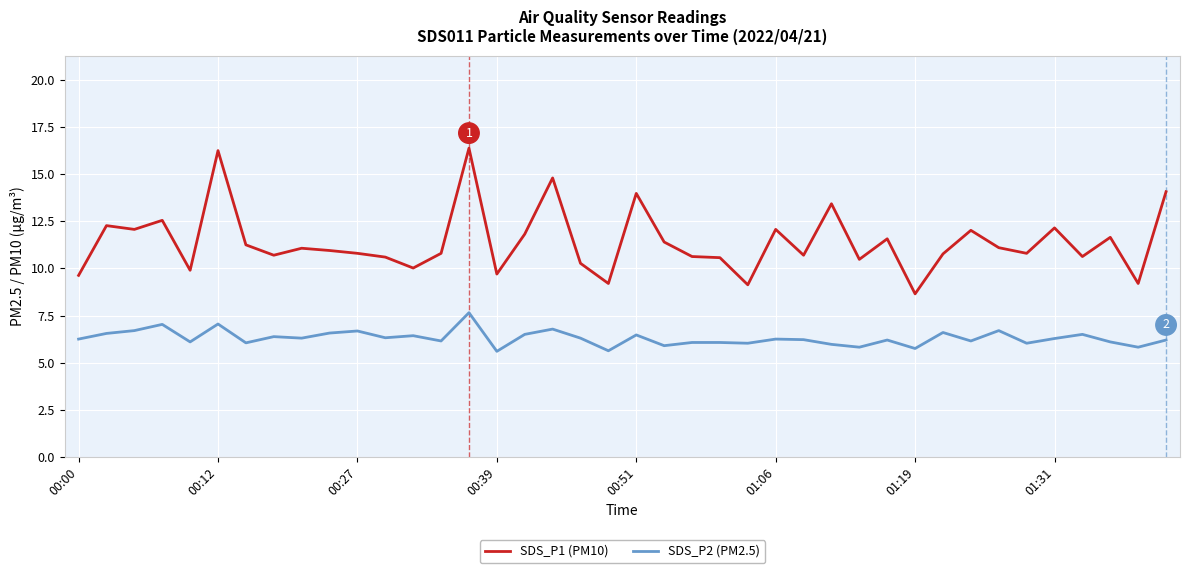

What is the smallest value displayed?

5.6